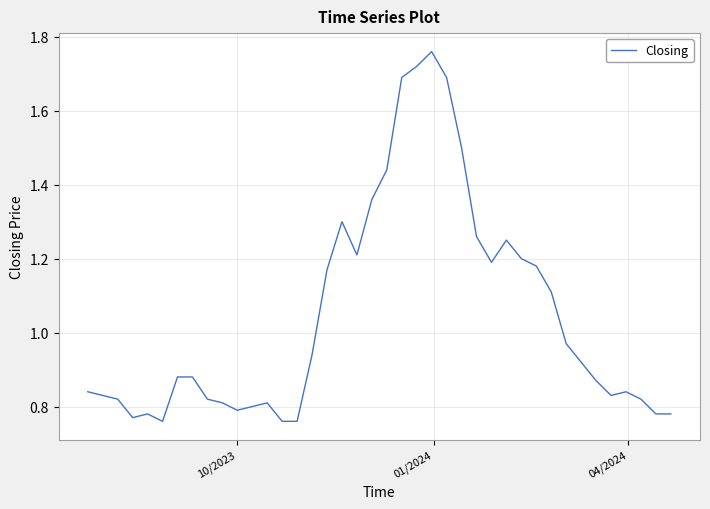

True or false: there are more than 1 points higher than both neighbors.

True